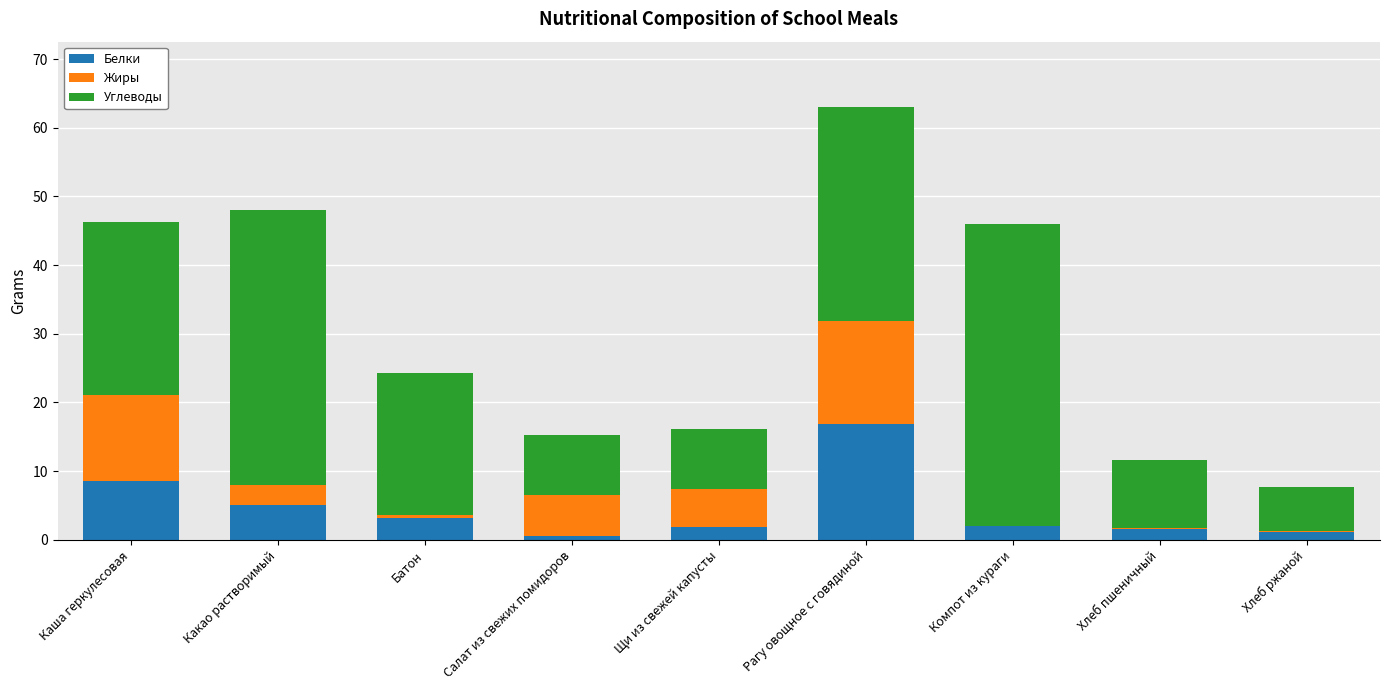

At which category is the sum across all series the highest?

Рагу овощное с говядиной